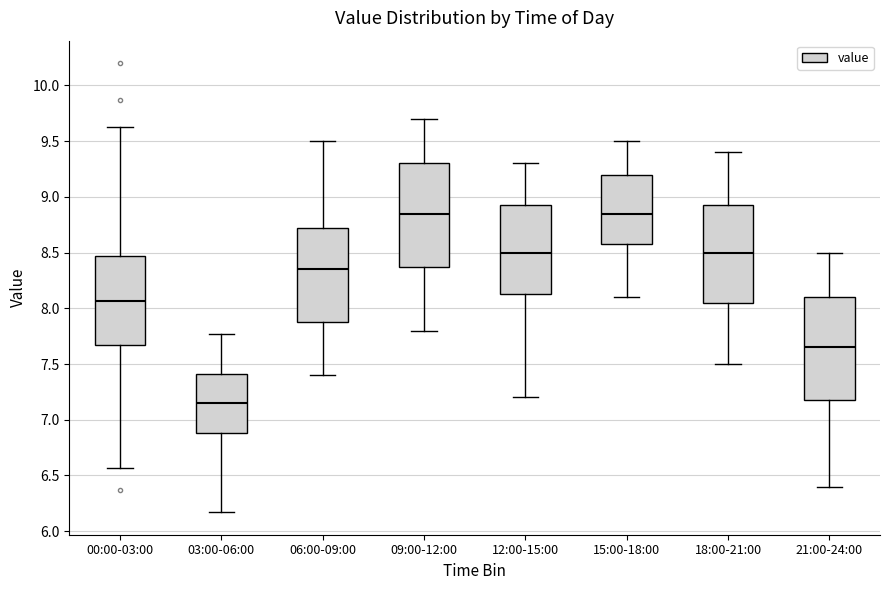

Reading left to right, transcribe this box plot: for each box, give where its median line is, the range the box spans, and where its two whiskers end, as read against the y-axis. The values are not printed on the chart, so give them approximately, as read against the axis.

00:00-03:00: median 8.05, box 7.65 to 8.45, whiskers 6.55 to 9.65
03:00-06:00: median 7.15, box 6.90 to 7.40, whiskers 6.15 to 7.75
06:00-09:00: median 8.35, box 7.90 to 8.75, whiskers 7.40 to 9.50
09:00-12:00: median 8.85, box 8.40 to 9.30, whiskers 7.80 to 9.70
12:00-15:00: median 8.50, box 8.15 to 8.95, whiskers 7.20 to 9.30
15:00-18:00: median 8.85, box 8.60 to 9.20, whiskers 8.10 to 9.50
18:00-21:00: median 8.50, box 8.05 to 8.95, whiskers 7.50 to 9.40
21:00-24:00: median 7.65, box 7.20 to 8.10, whiskers 6.40 to 8.50